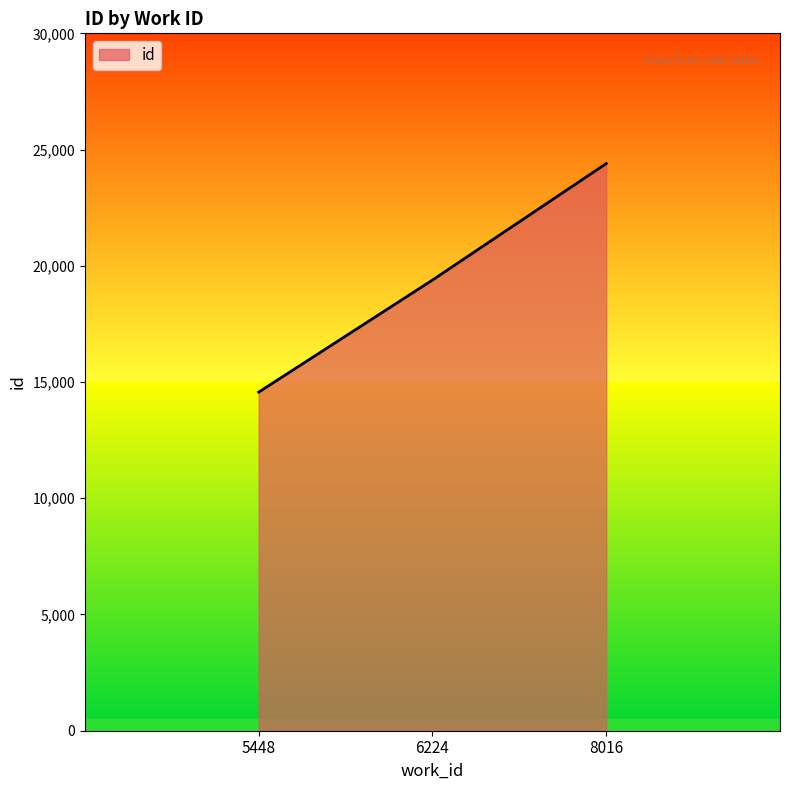

Which label corresponds to the smallest value in the chart?

5448